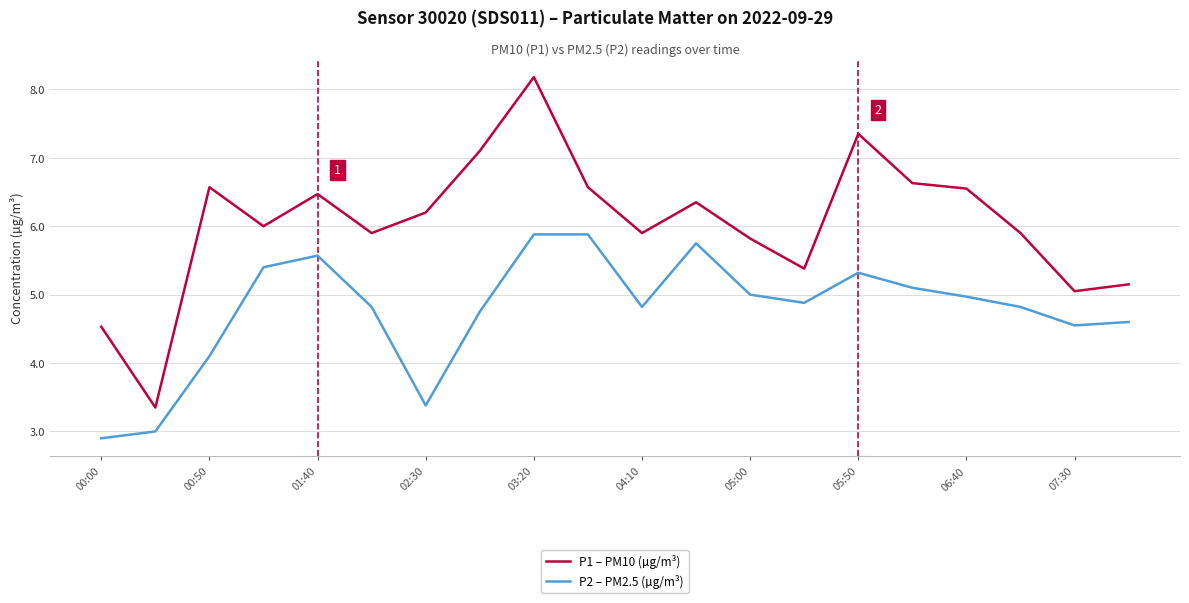

Which series has the widest spread of values?

P1 – PM10 (µg/m³)